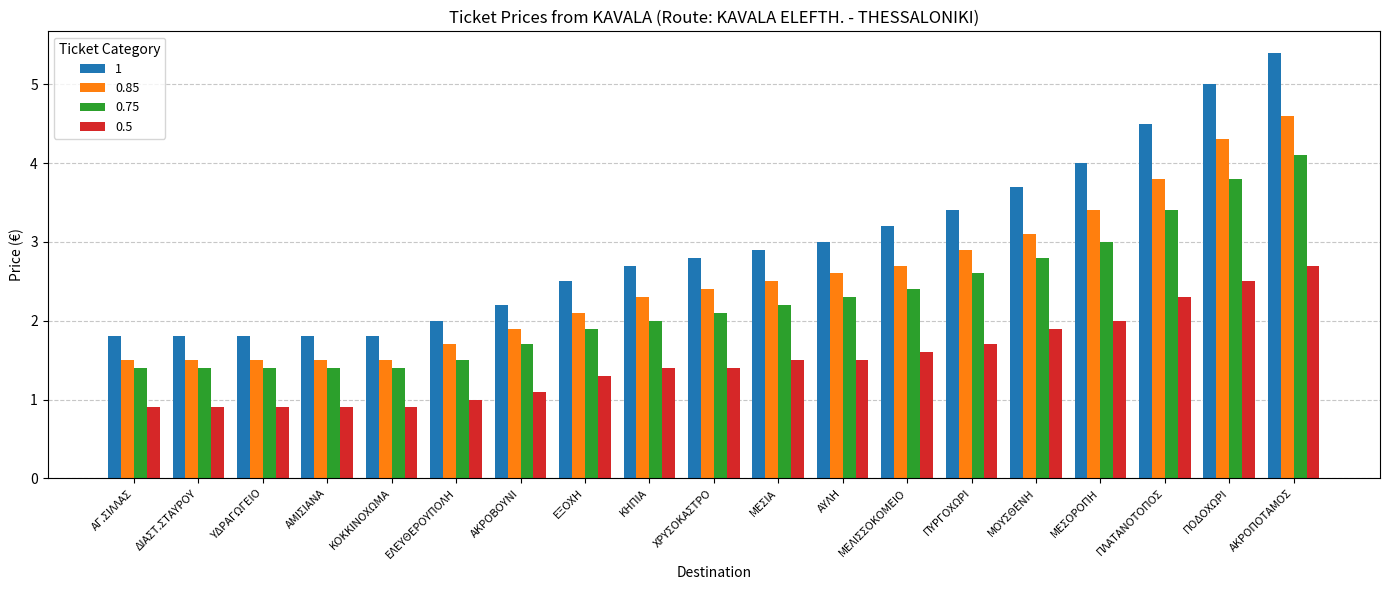

What are all the series names shown in the legend?

1, 0.85, 0.75, 0.5